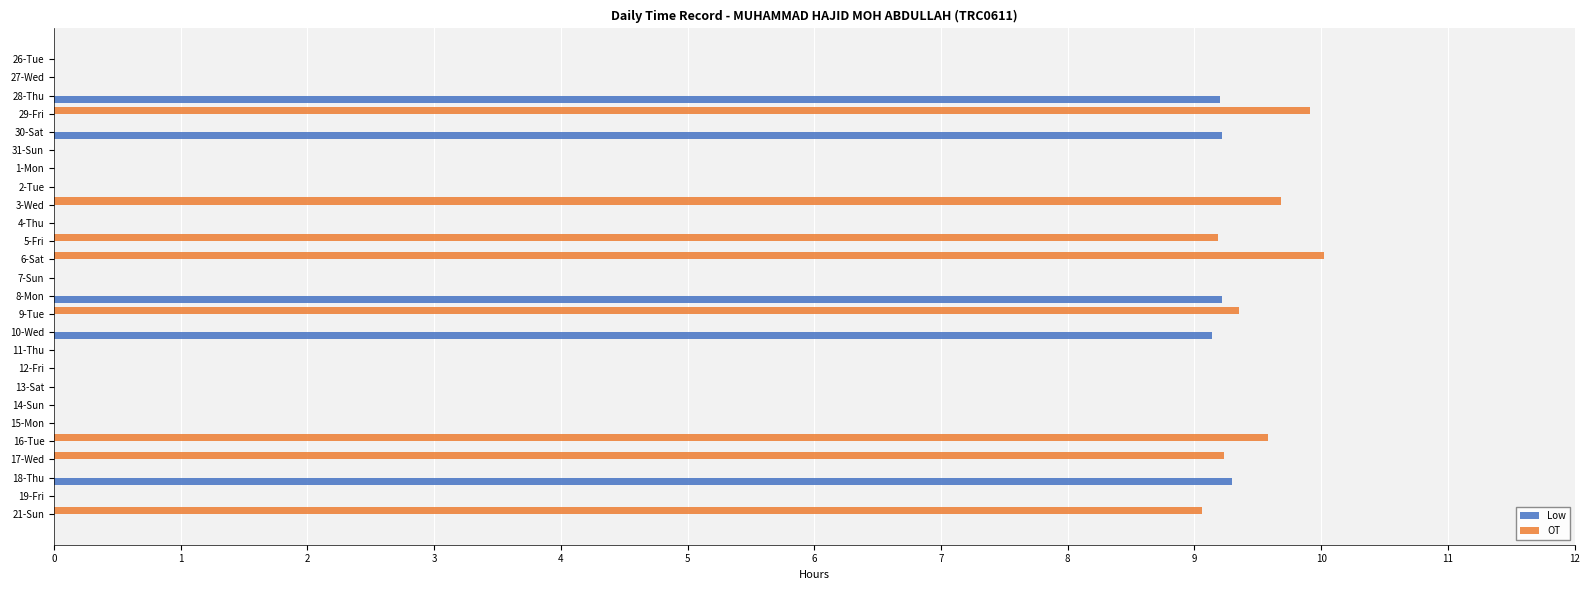

At which label is OT closest to 5?

21-Sun